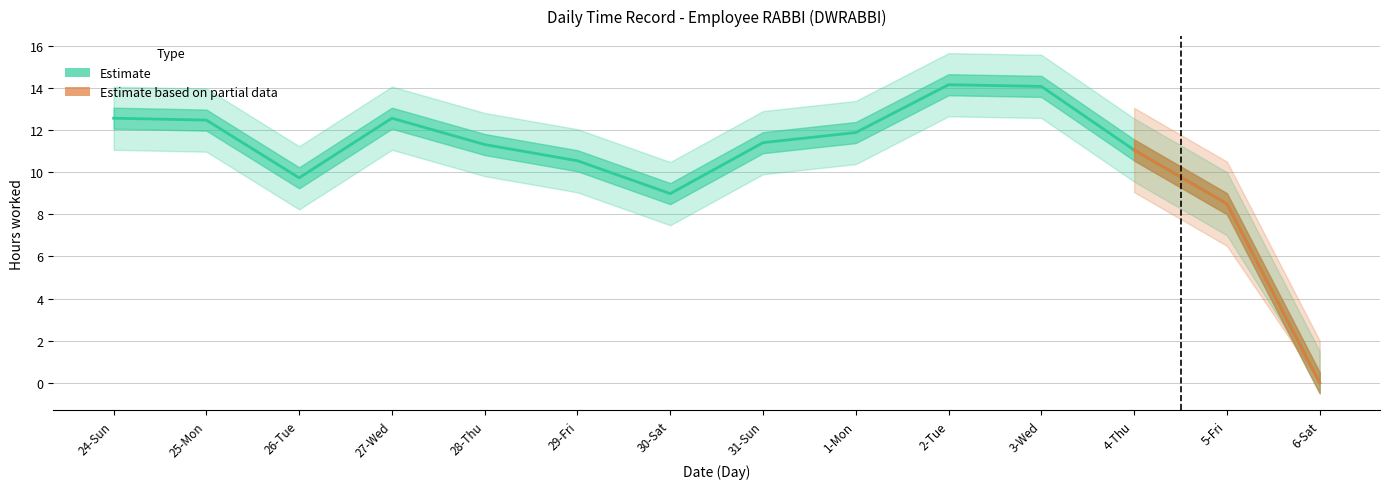

Which category has the lowest value across all series?

6-Sat